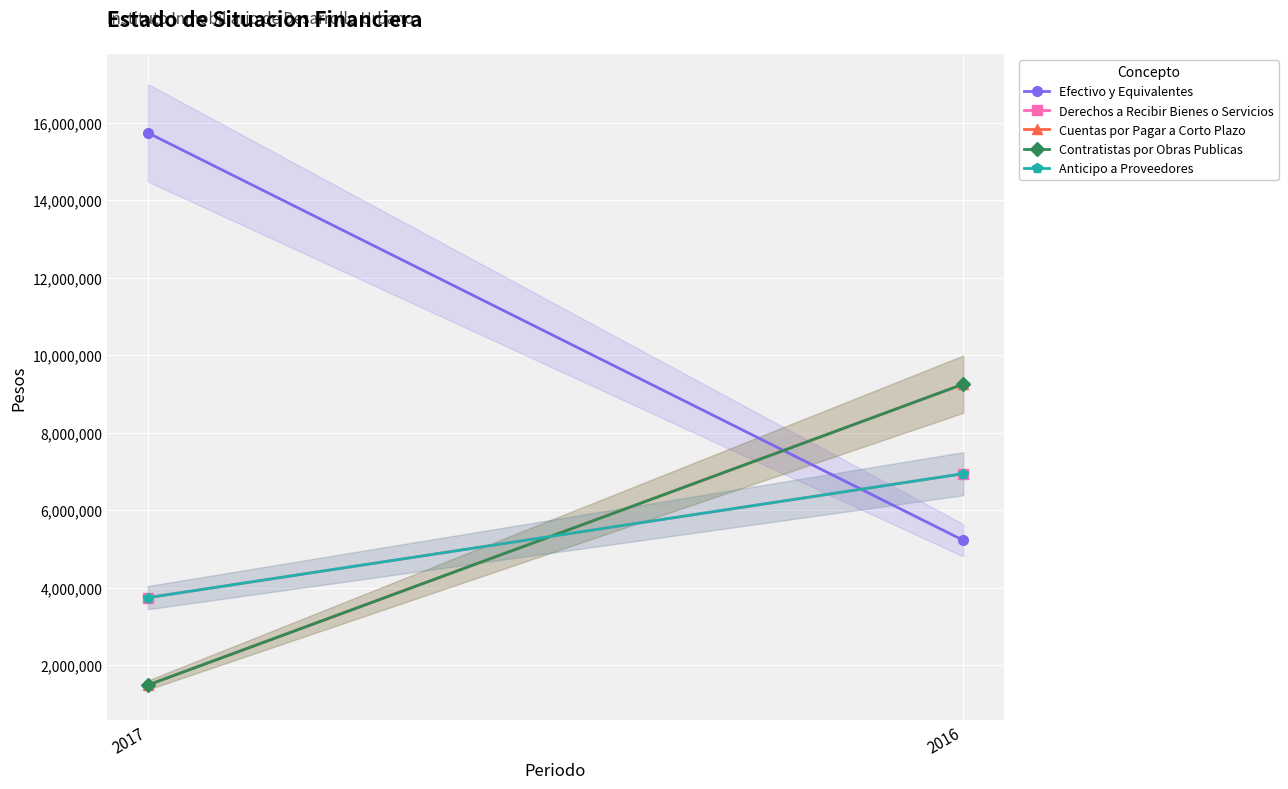

Reading left to right, list all the values displayed in this chart.

Efectivo y Equivalentes: 15738385	5222978
Derechos a Recibir Bienes o Servicios: 3741328	6940373
Cuentas por Pagar a Corto Plazo: 1485839	9250701
Contratistas por Obras Publicas: 1485839	9250701
Anticipo a Proveedores: 3741328	6940373